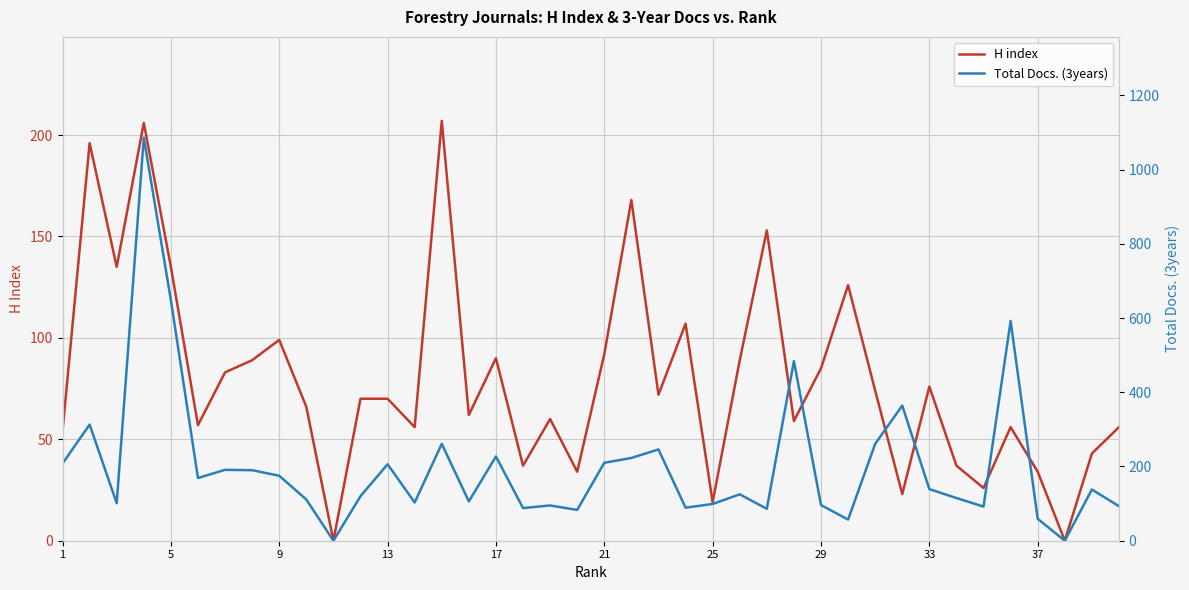

True or false: H index has a value of 48 at 13.

False